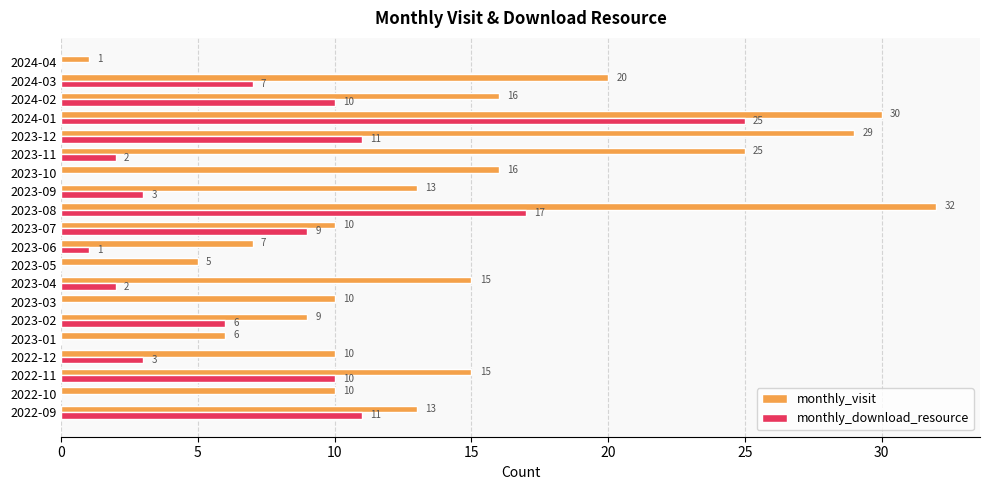

Which series changed the most between 2023-01 and 2023-04?

monthly_visit